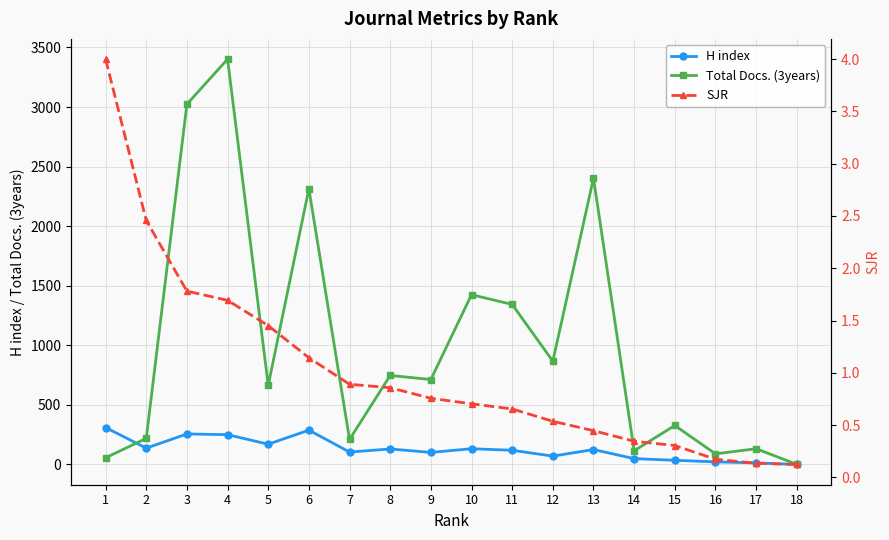

How many interior local valleys does the Total Docs. (3years) series have?

6